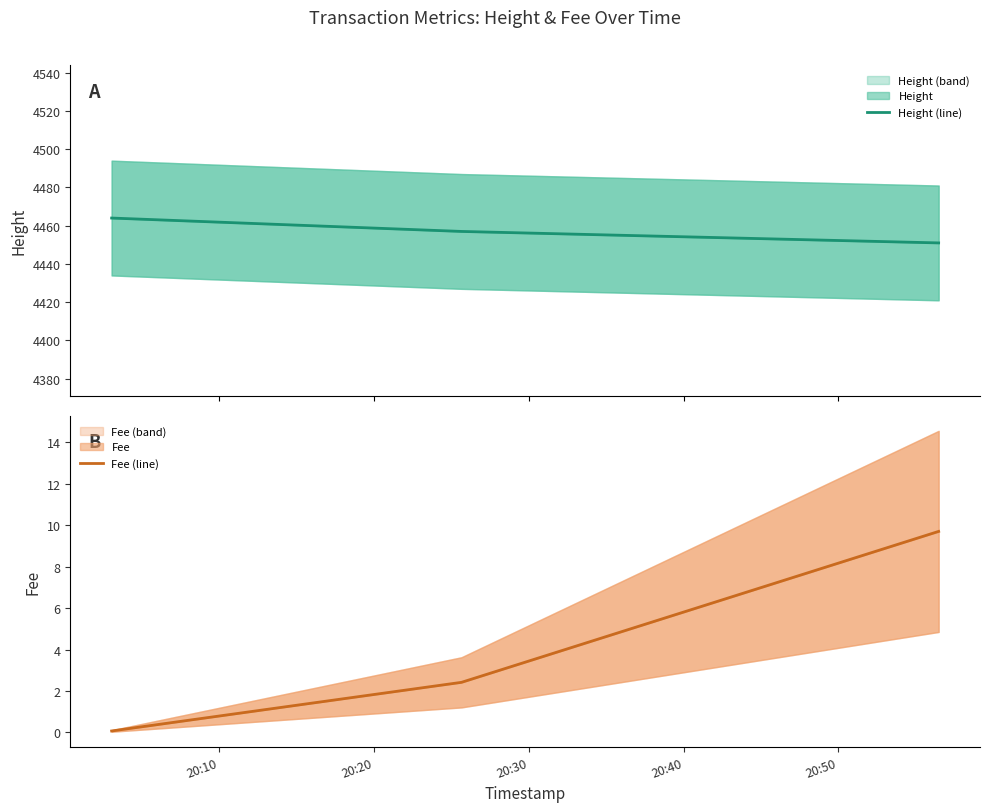

What is the average value of the Height (line) series?

4457.3